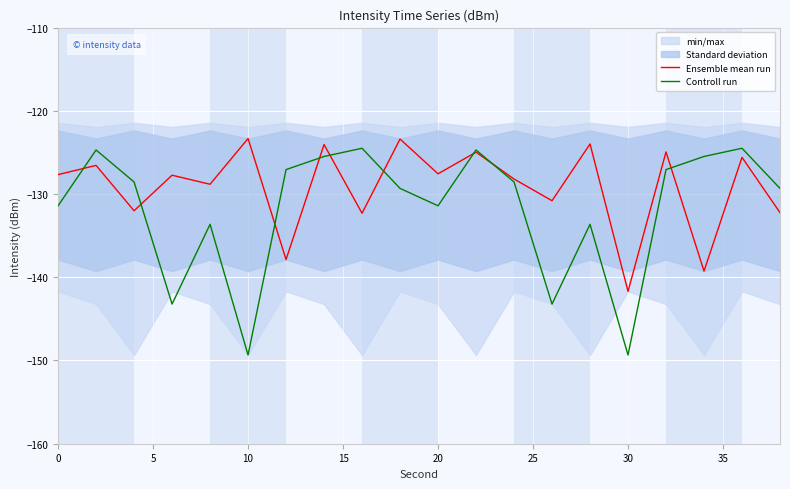

What is the highest value of the Ensemble mean run series?

-123.3